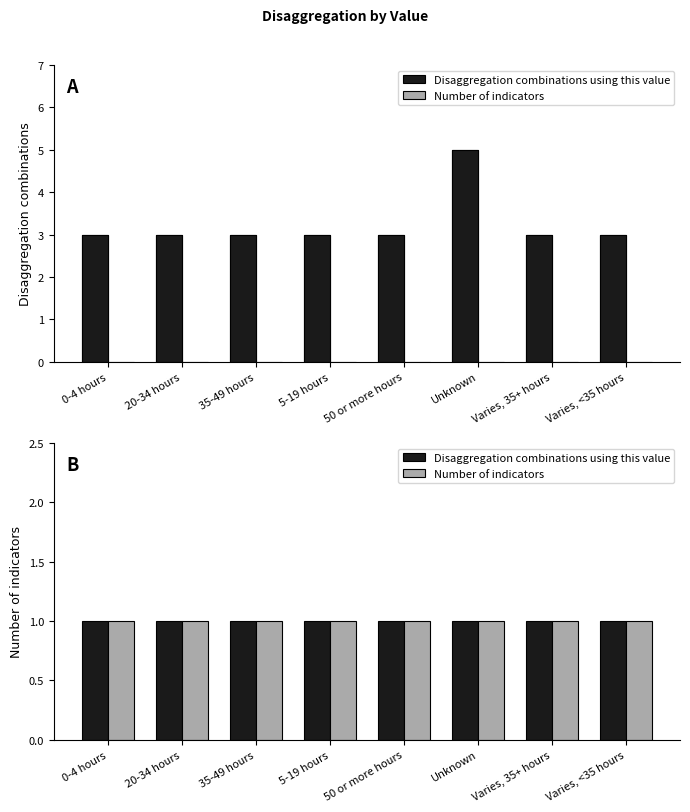

Reading left to right, what are all the values shown in this chart?

0-4 hours=3	20-34 hours=3	35-49 hours=3	5-19 hours=3	50 or more hours=3	Unknown=5	Varies, 35+ hours=3	Varies, <35 hours=3